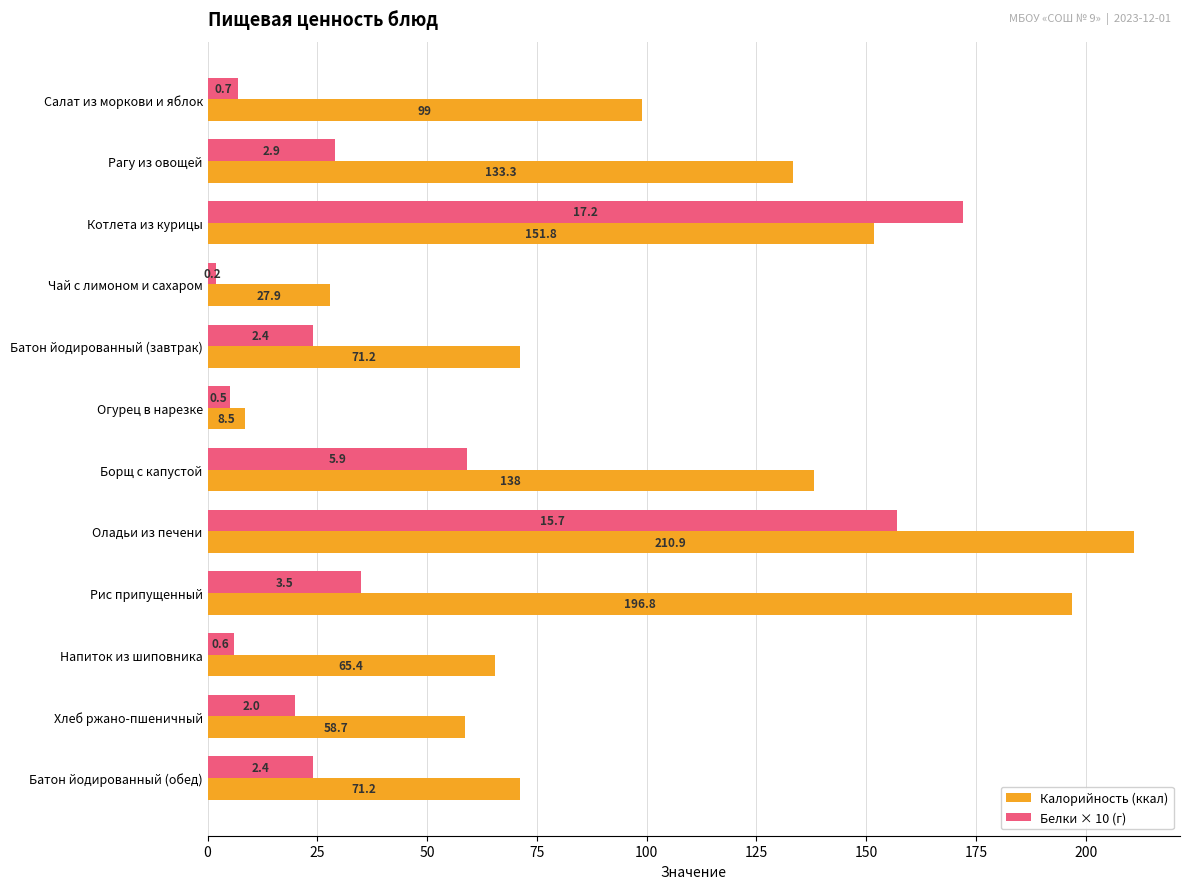

What is the spread (max minus min) of values at Котлета из курицы?

20.2